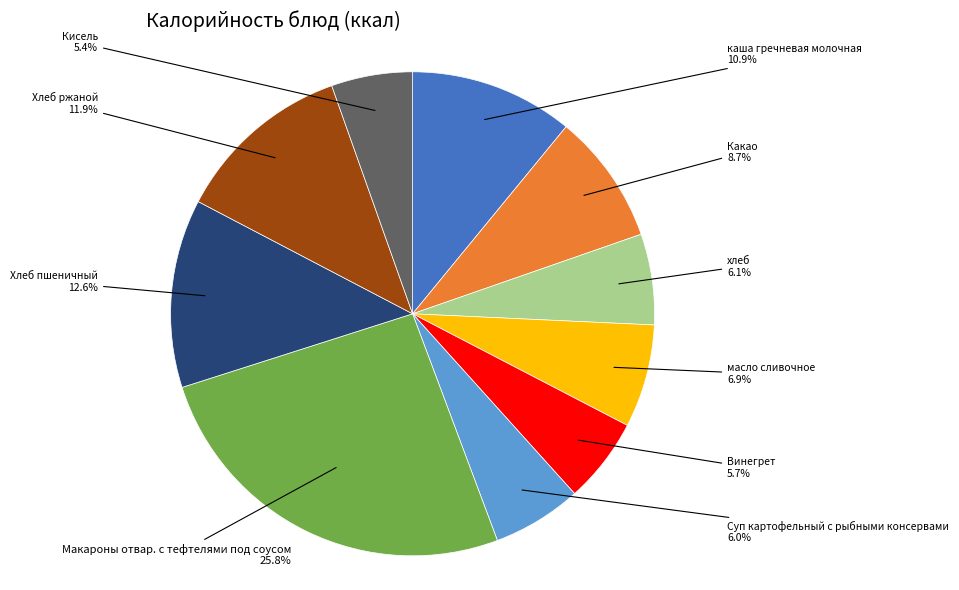

Is there a majority slice in this chart?

No